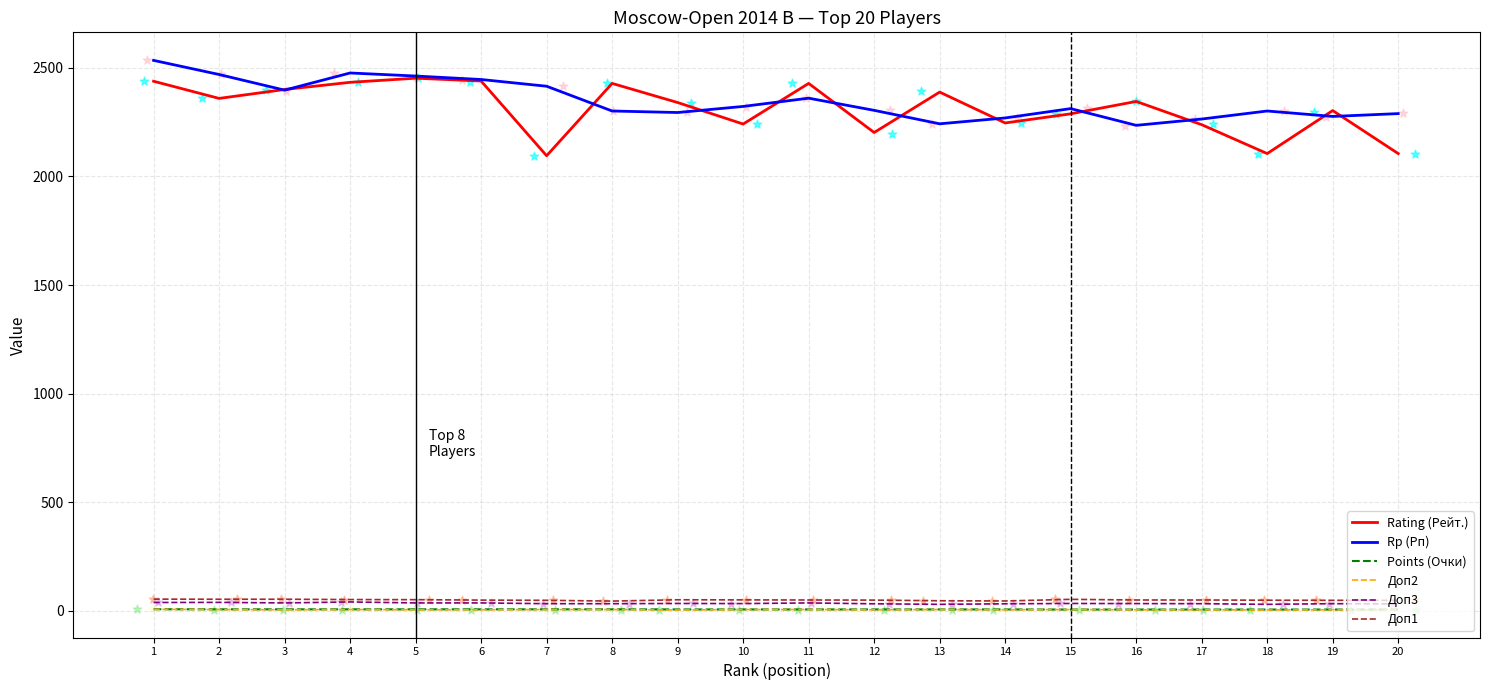

Which series contains the highest Y value?

Rp (Рп)